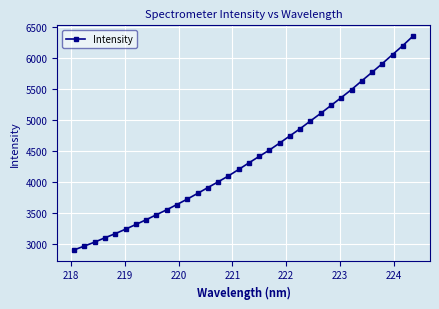

What is the greatest value displayed?

6357.2